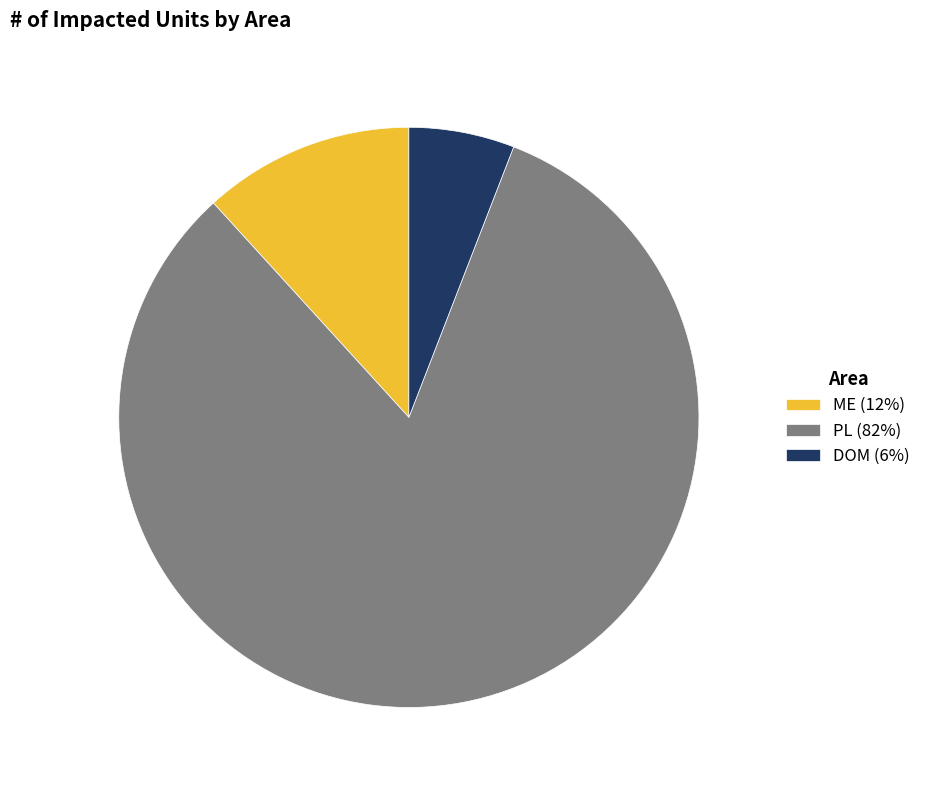

Combined, do DOM (6%) and ME (12%) account for over 50%?

No